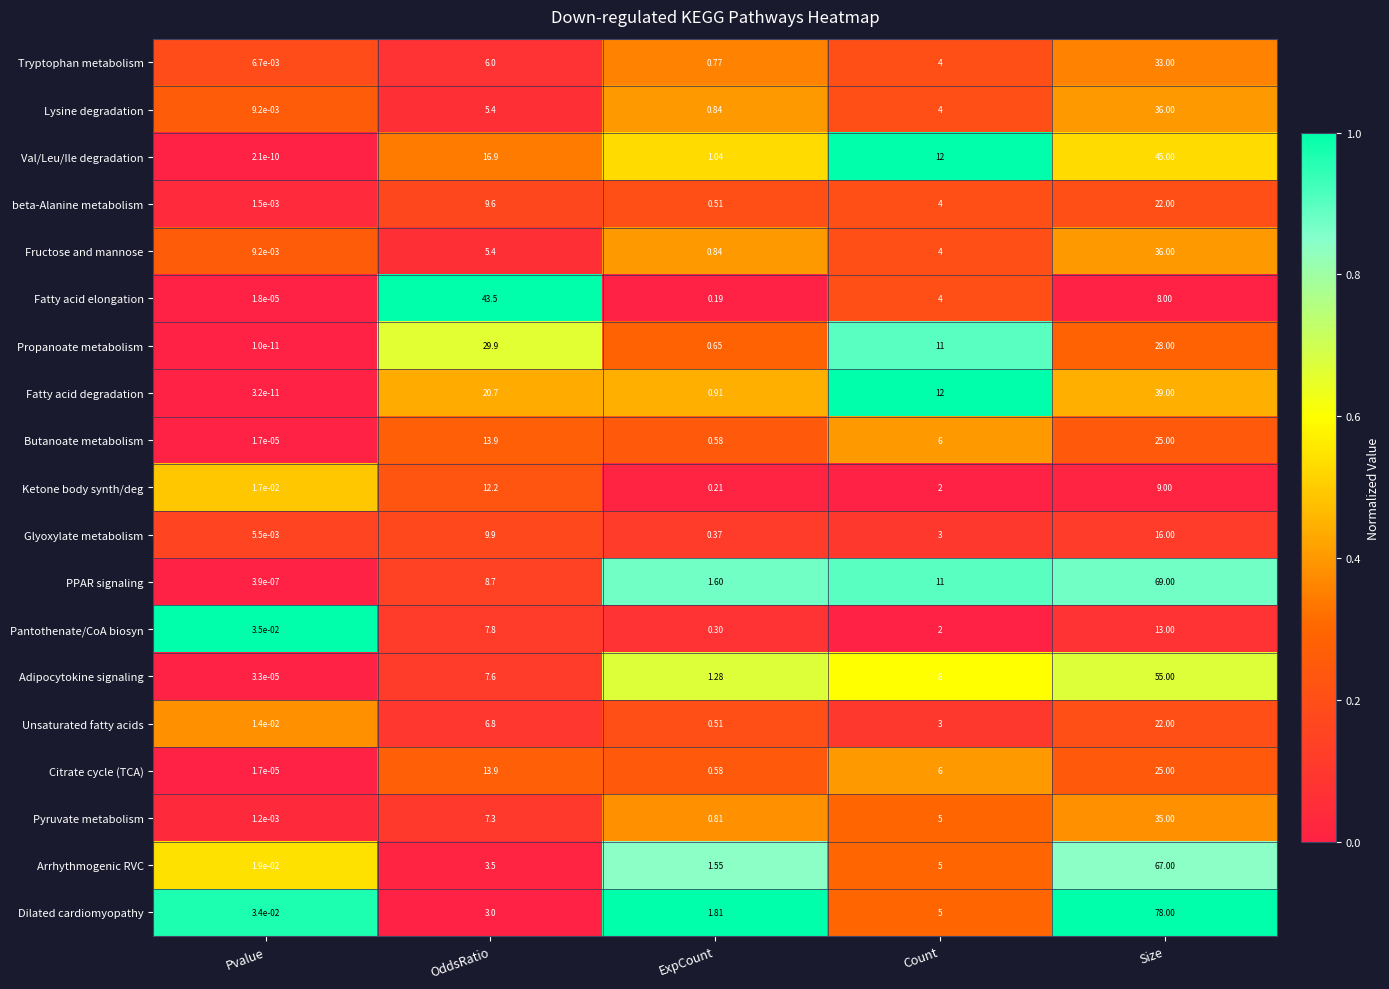

At which label does PPAR signaling reach its peak?

Size